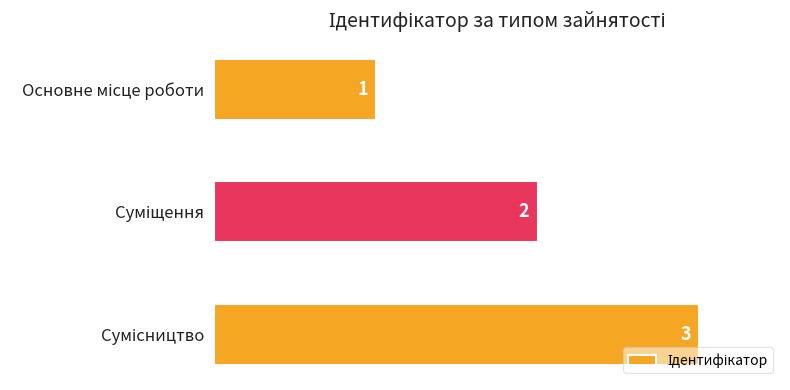

What is the value of the 1st bar from the top?

1